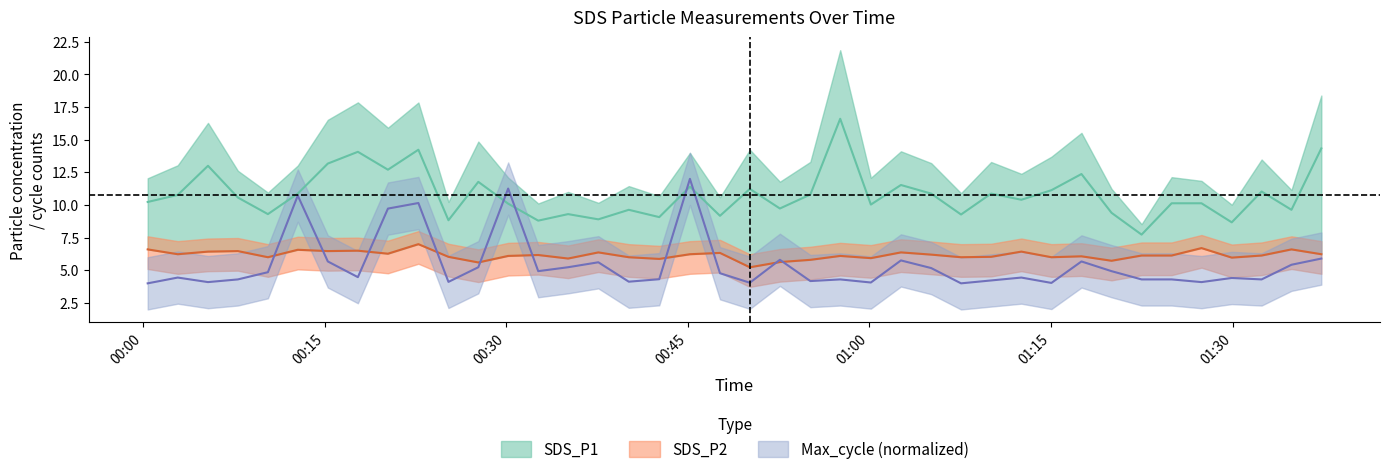

What is the label of the 26th point from the right?

2023/11/08 00:35:06